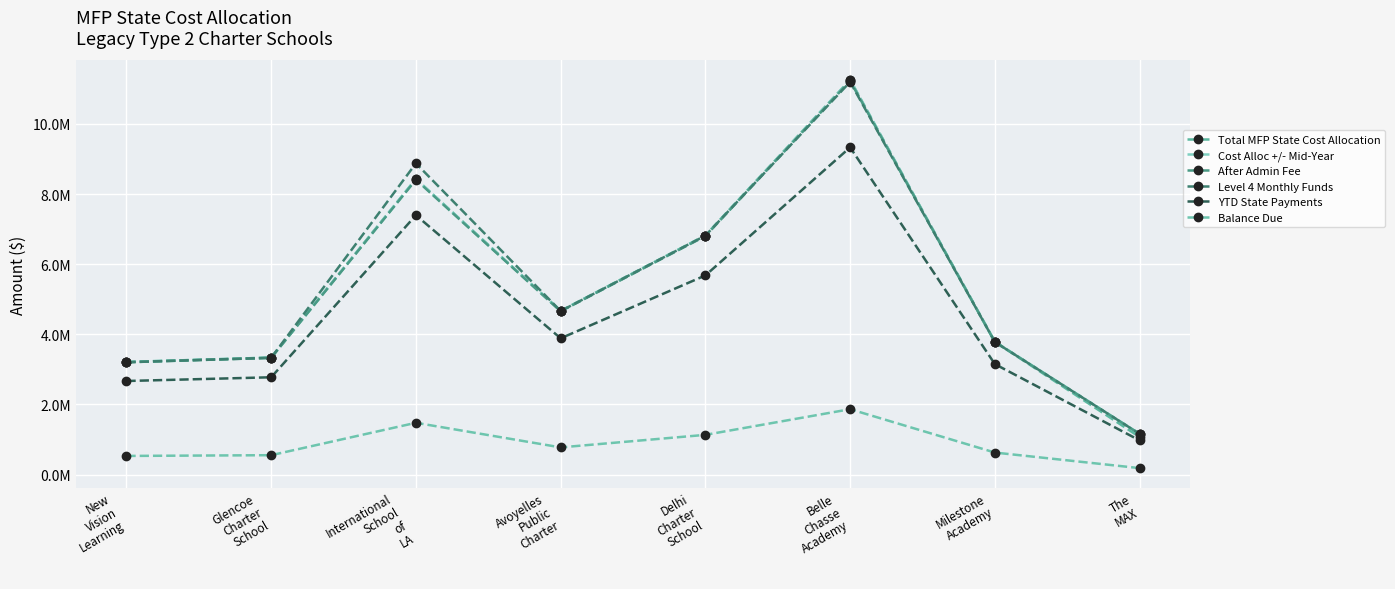

List the labels in order of After Admin Fee value, smallest first.

The
MAX, New
Vision
Learning, Glencoe
Charter
School, Milestone
Academy, Avoyelles
Public
Charter, Delhi
Charter
School, International
School
of
LA, Belle
Chasse
Academy